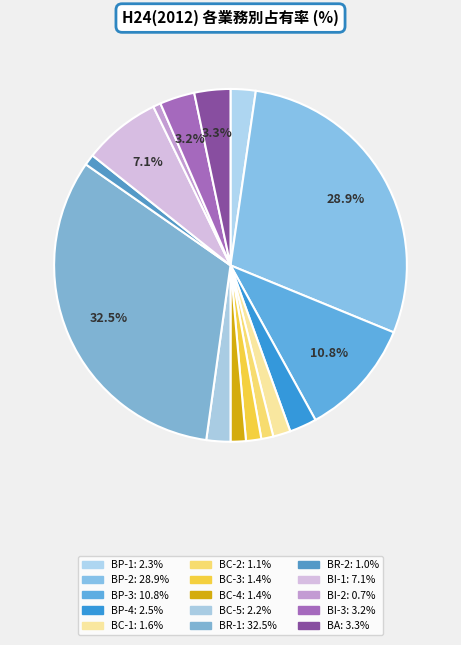

Do BR-1 and BC-2 together represent more than half of the pie?

No